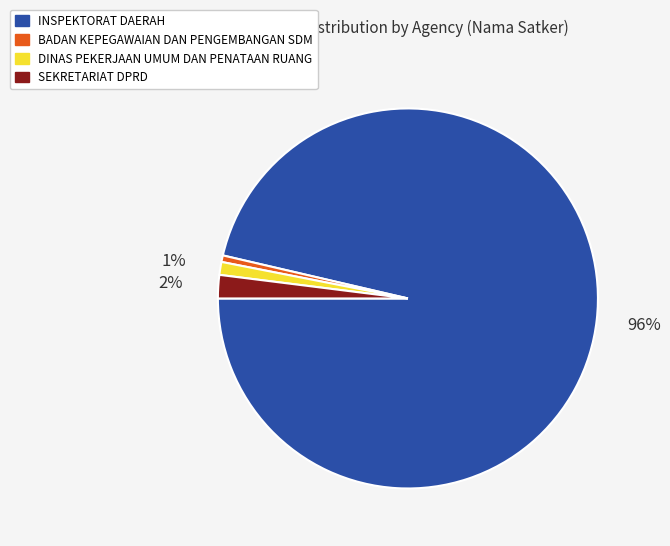

How many slices are in this pie chart?

4